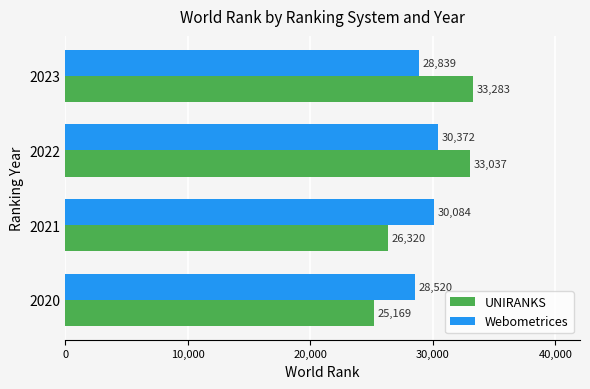

Count the Webometrices values in the range 28839 to 30372.

3